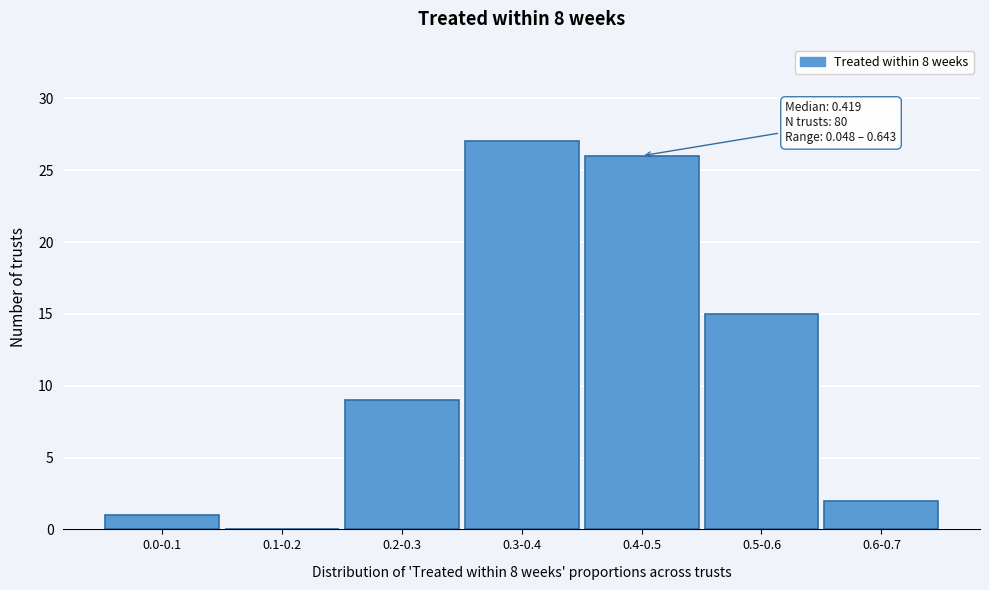

Reading right to left, extract all data points from this chart.

0.6-0.7=2	0.5-0.6=15	0.4-0.5=26	0.3-0.4=27	0.2-0.3=9	0.1-0.2=0	0.0-0.1=1